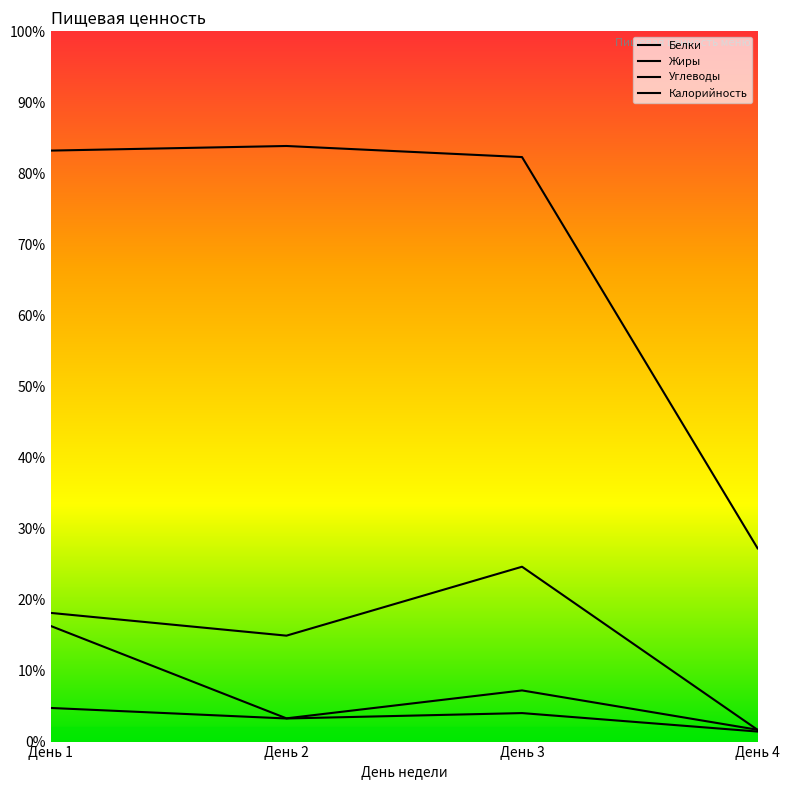

Which has a higher value, День 4 or День 2?

День 2